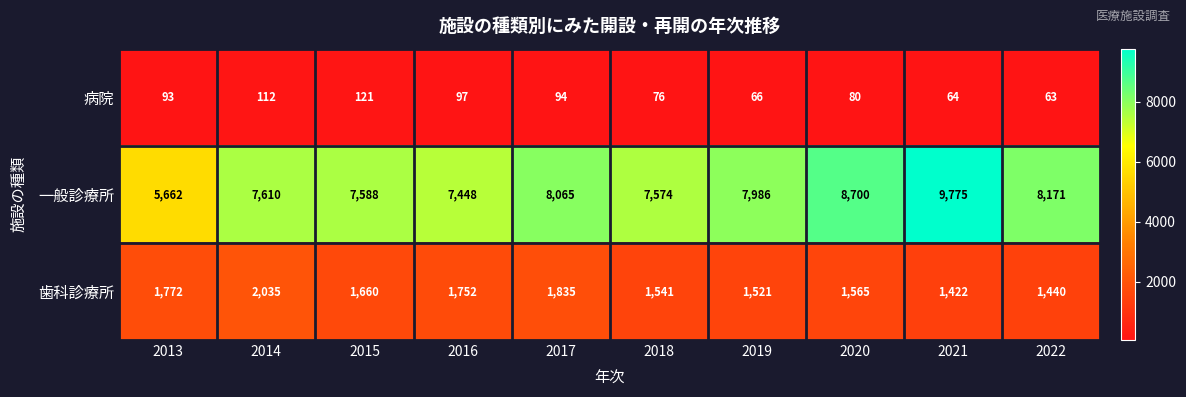

Which series has the largest range (max minus min)?

一般診療所